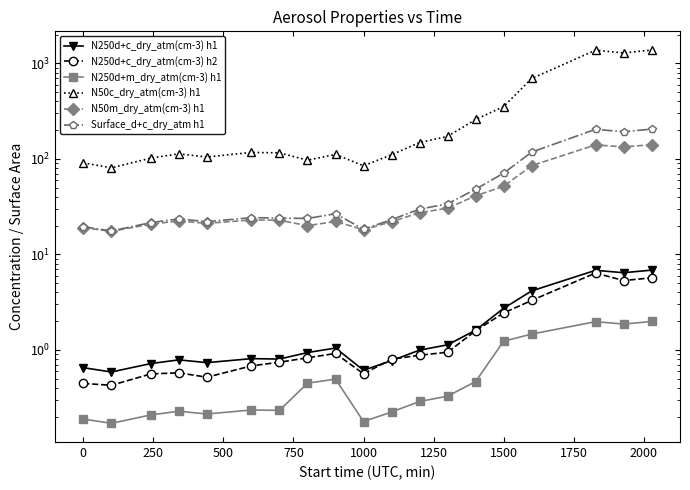

True or false: Surface_d+c_dry_atm h1 has more than 0 interior local peaks.

True